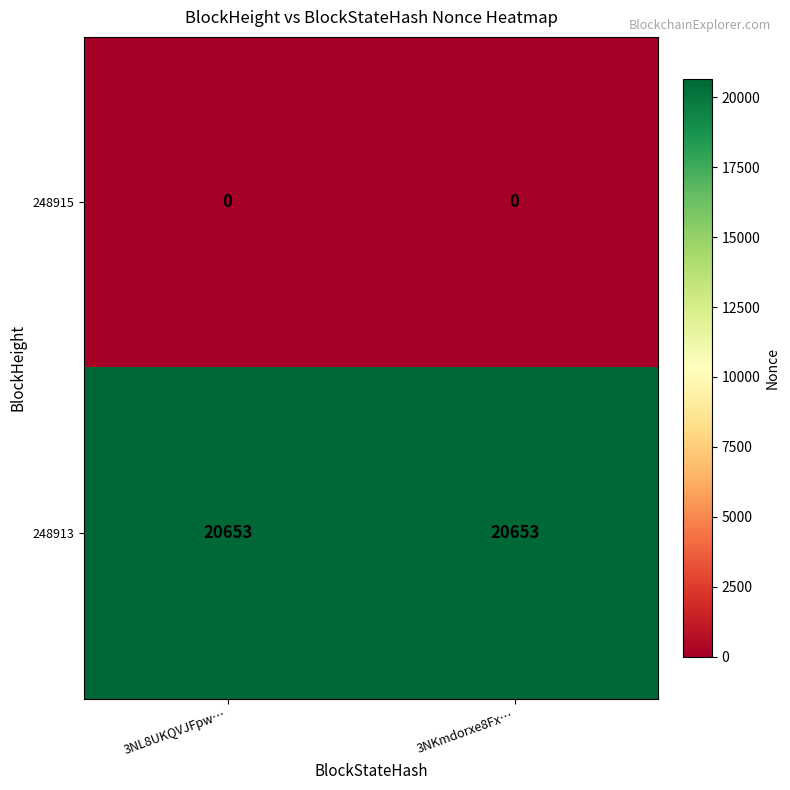

Reading right to left, extract all data points from this chart.

248915: 0	0
248913: 20653	20653